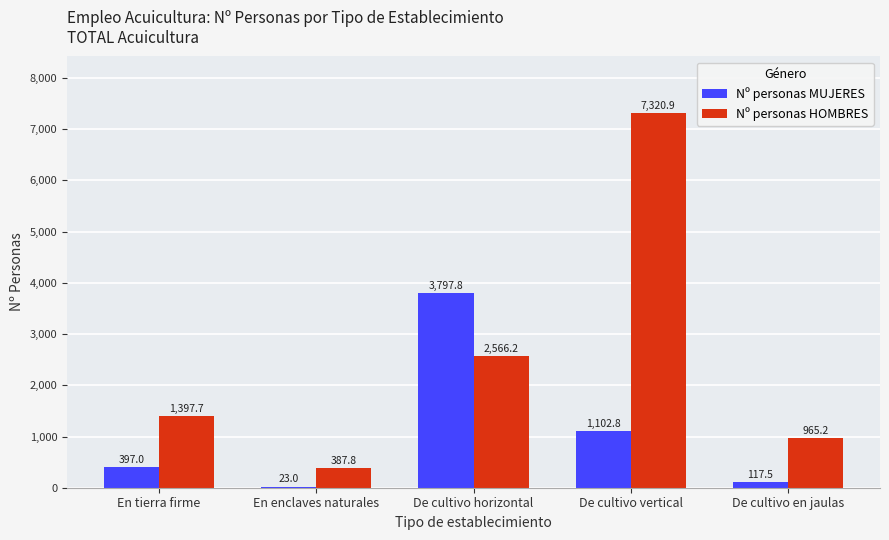

What is the greatest value displayed?

7320.9